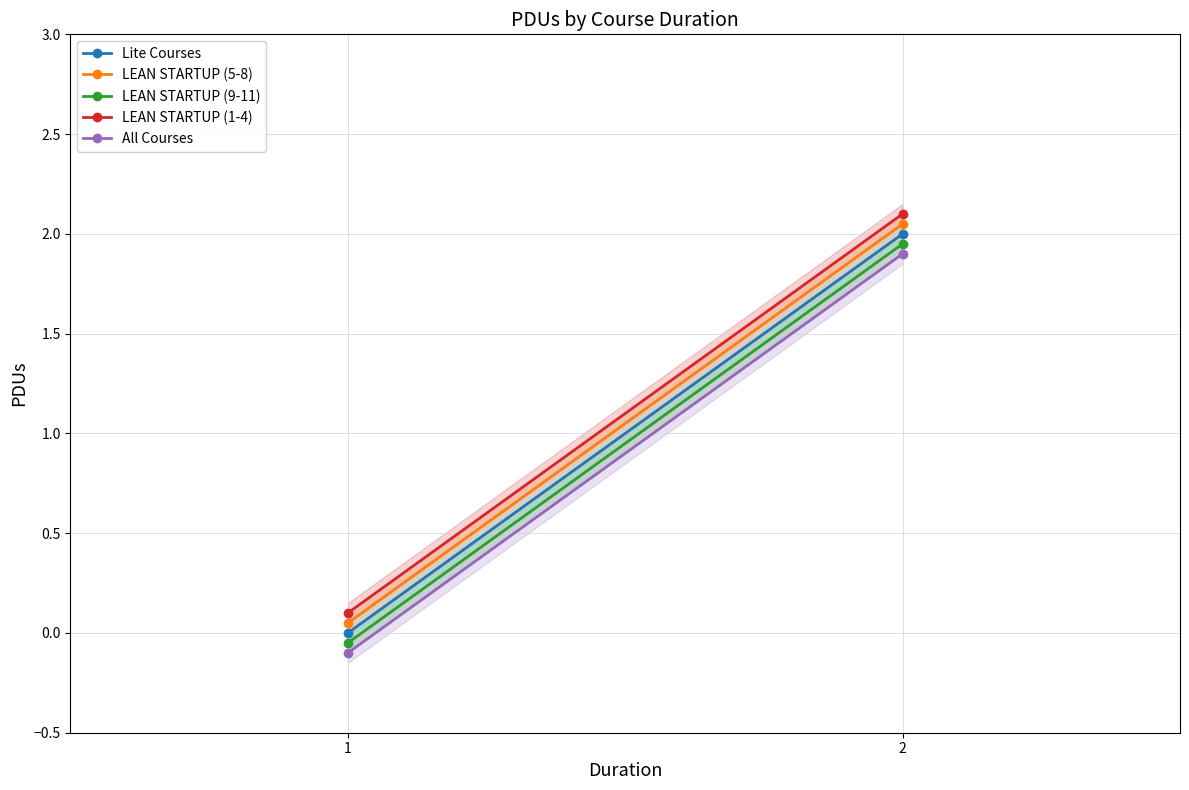

What is the spread (max minus min) of values at 1?

0.2